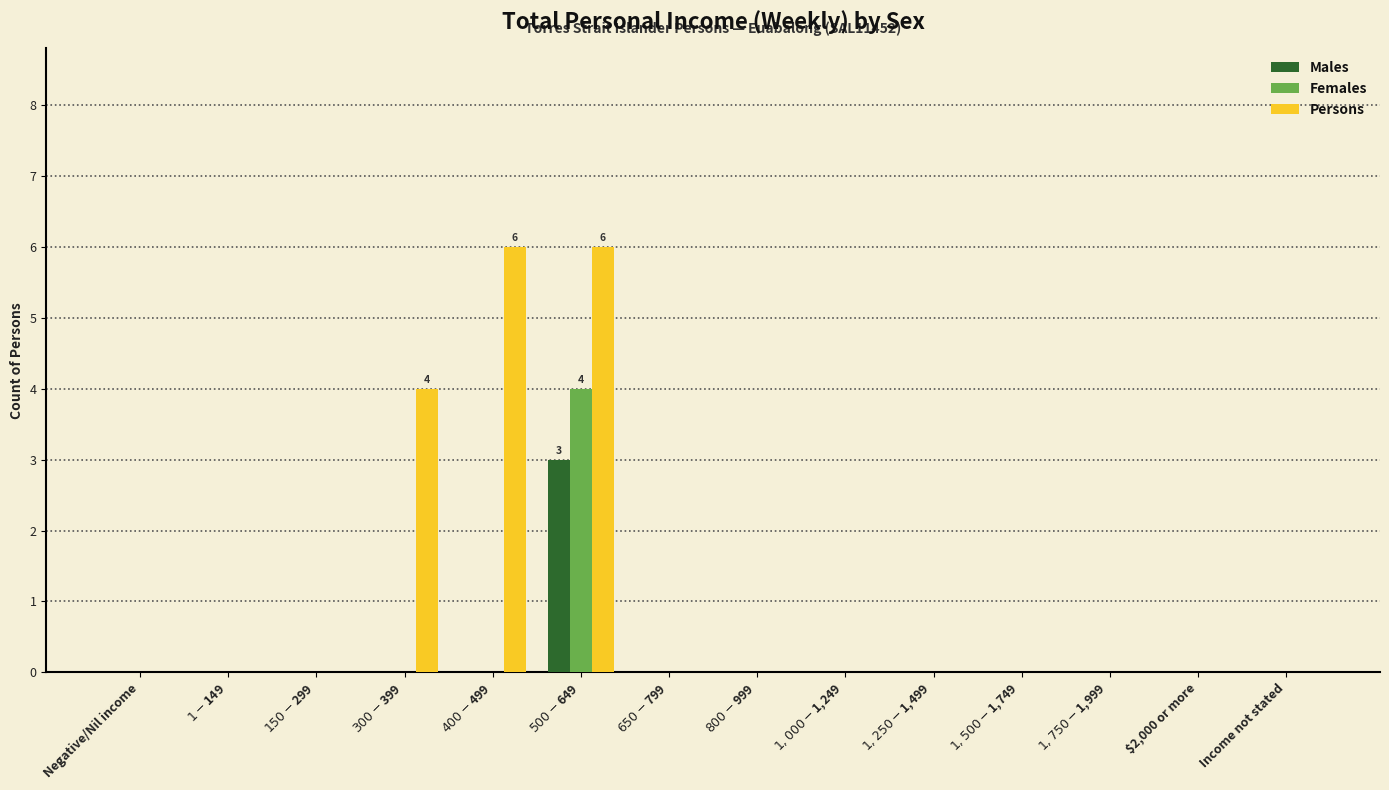

What is the maximum value shown in the chart?

6